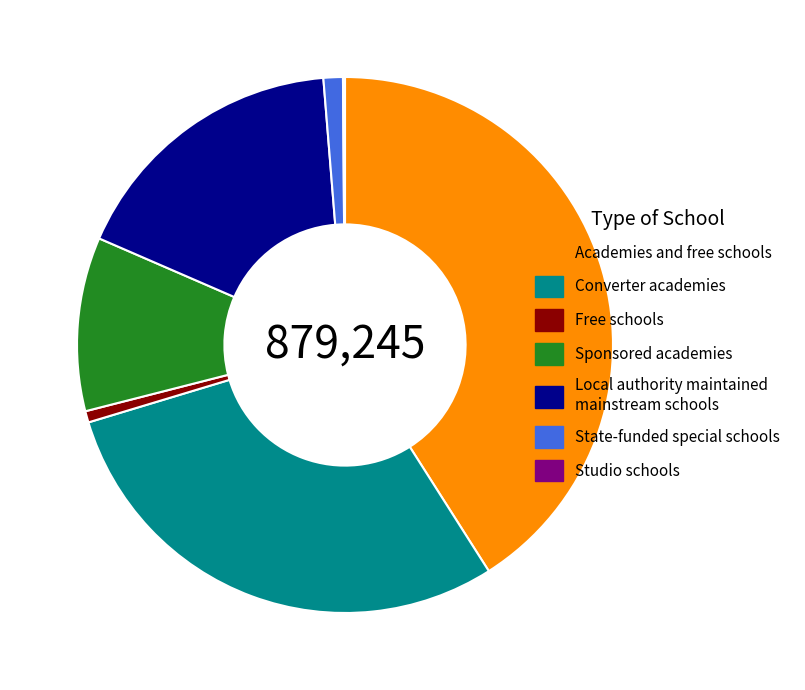

Which category has the biggest portion of the pie?

Academies and free schools